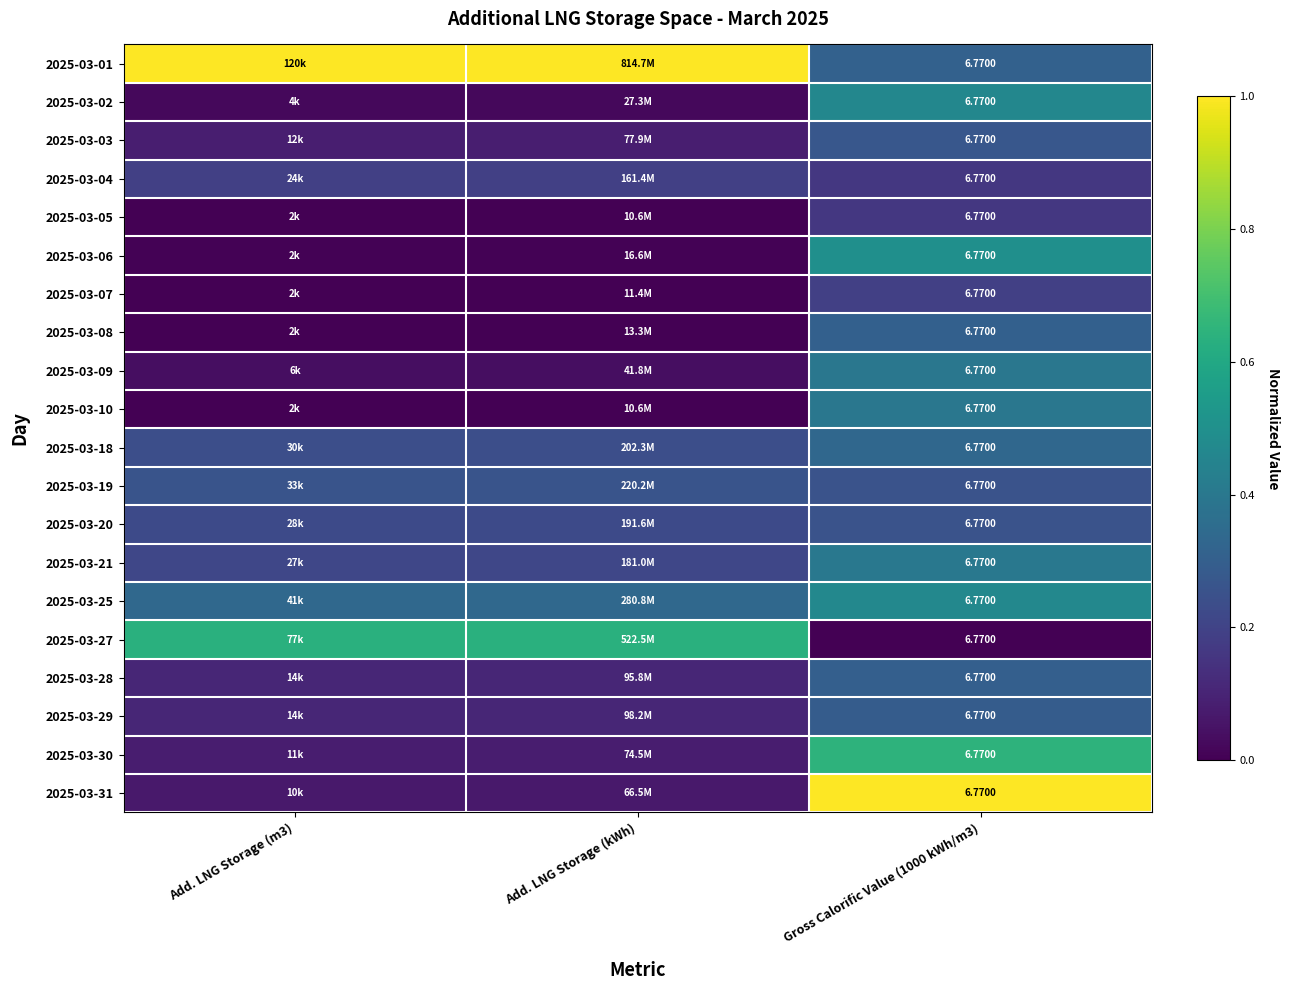

Which series has the largest total across all categories?

2025-03-01